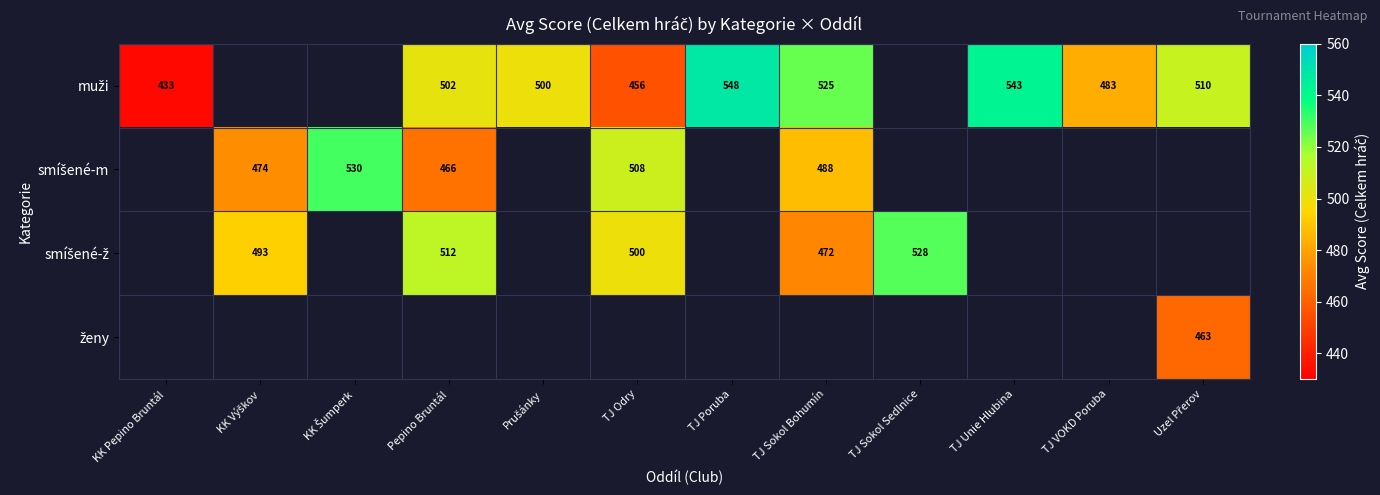

How many categories are shown in the chart?

12